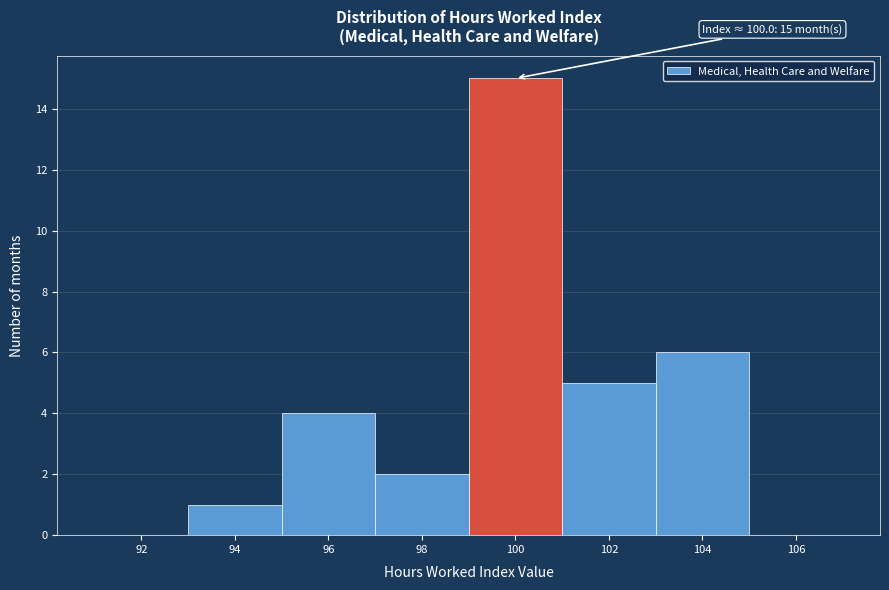

Which range on the x-axis has the tallest bar?

99 to 101